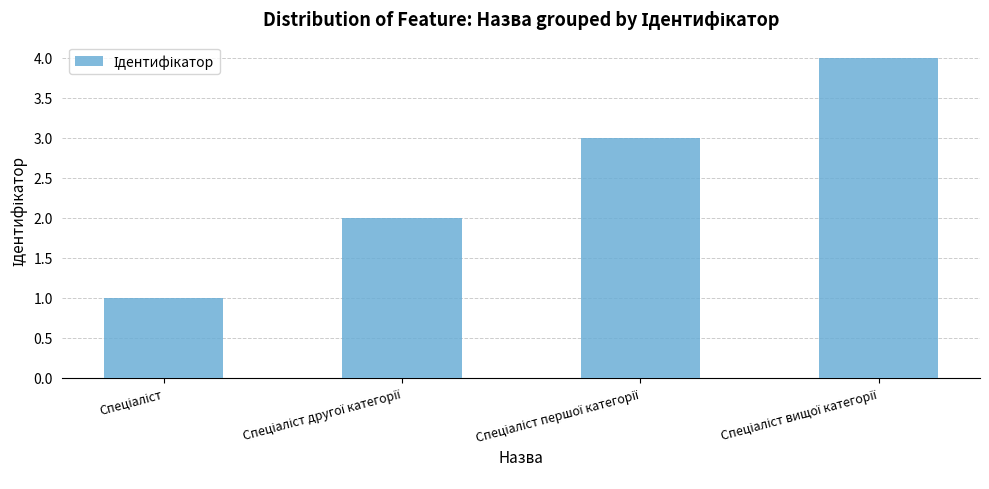

What is the greatest value displayed?

4